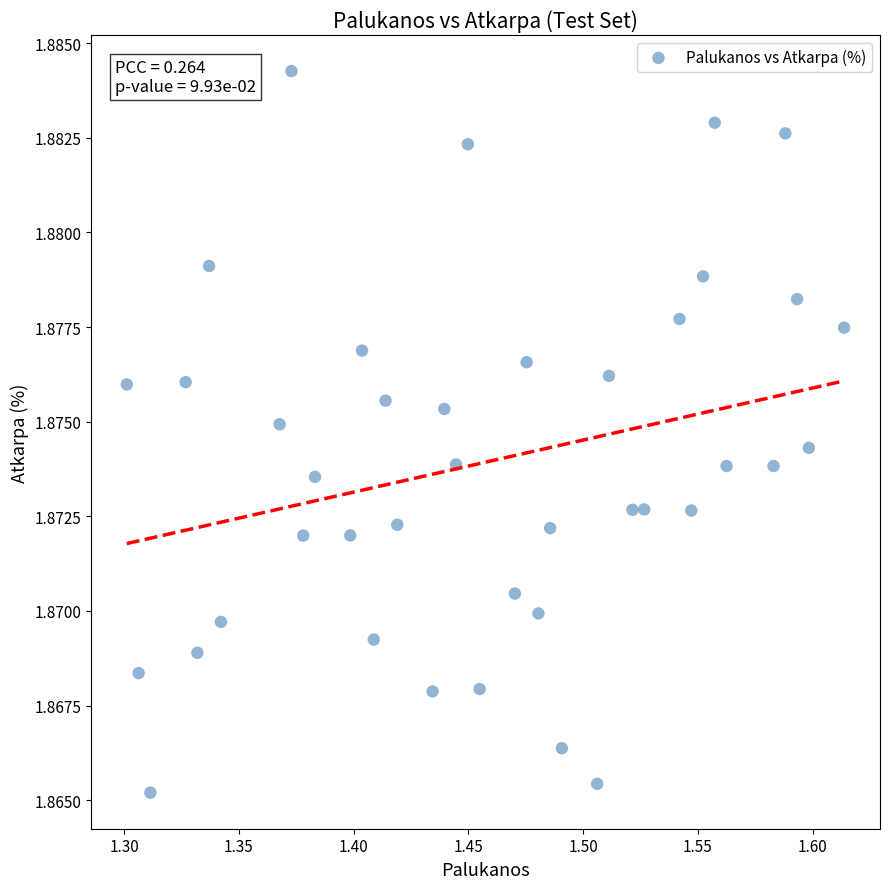

What is the range of X values (max minus min)?

0.3